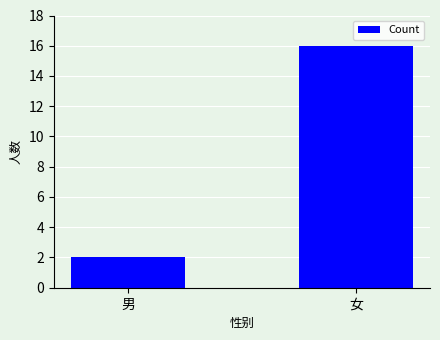

Which label corresponds to the smallest value in the chart?

男